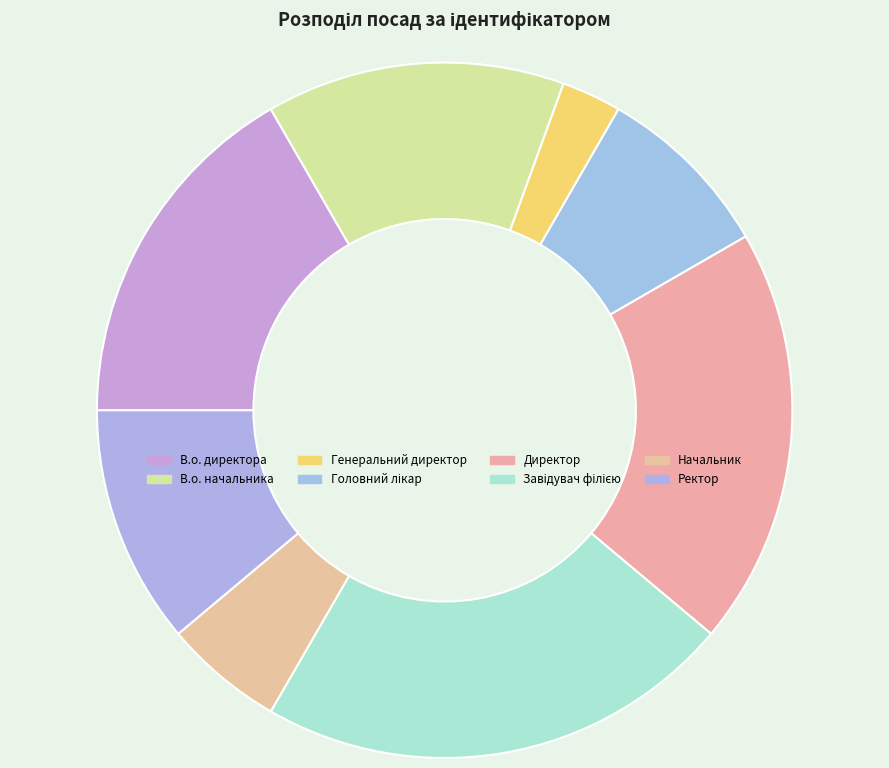

What is the change in value from В.о. начальника to Головний лікар?

-2